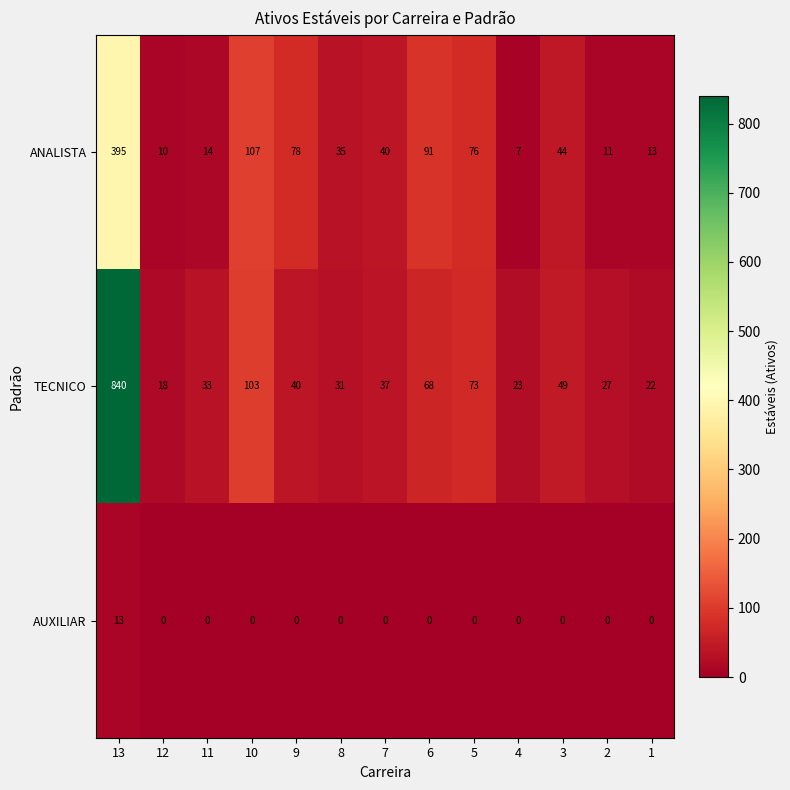

At which label does ANALISTA reach its peak?

13